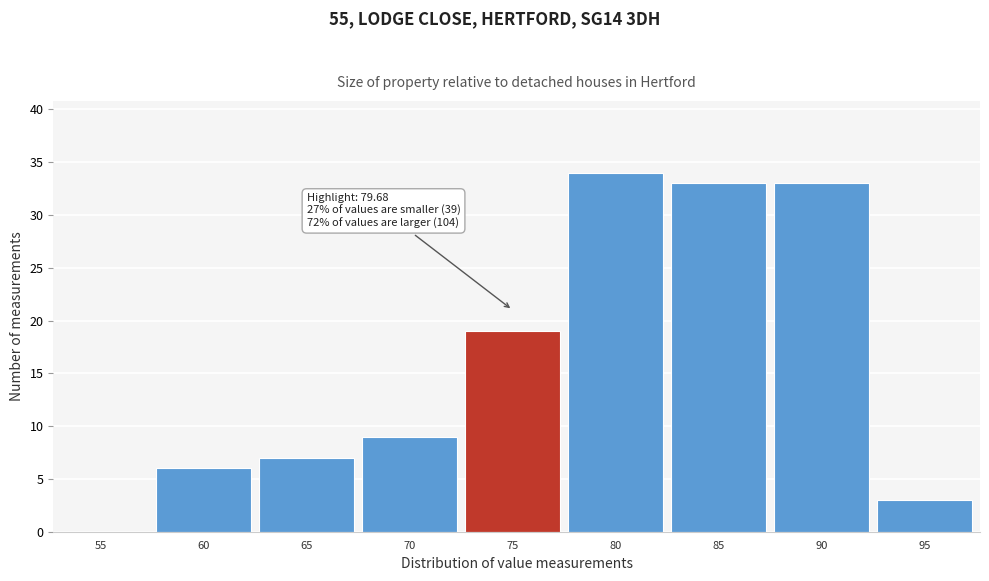

Reading right to left, list all the values displayed in this chart.

95=3	90=33	85=33	80=34	75=19	70=9	65=7	60=6	55=0